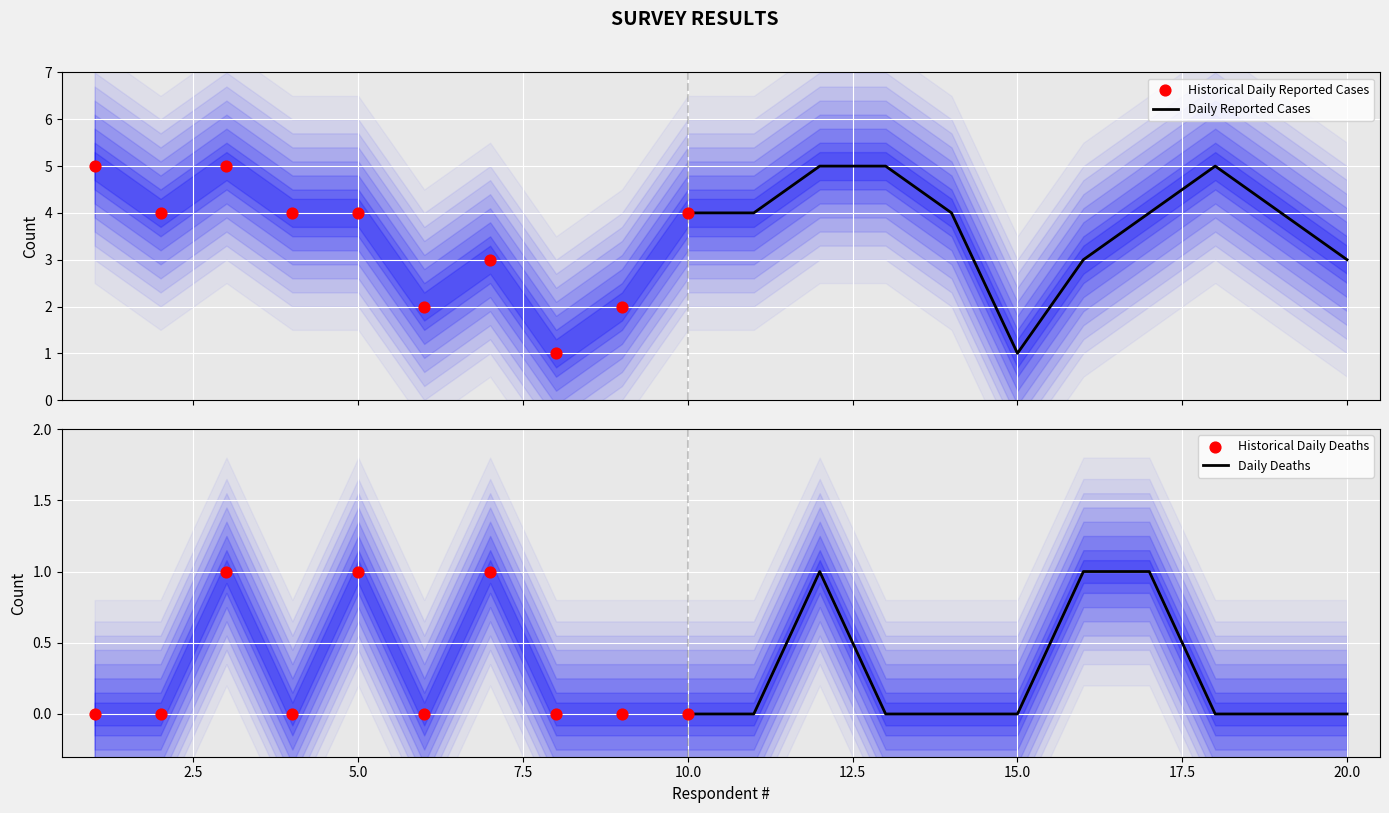

What is the total value across all series at 7?

4